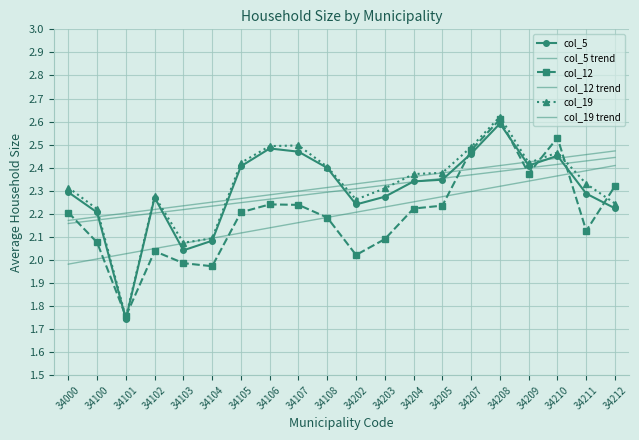

Is this an area chart (filled region under the line)?

No